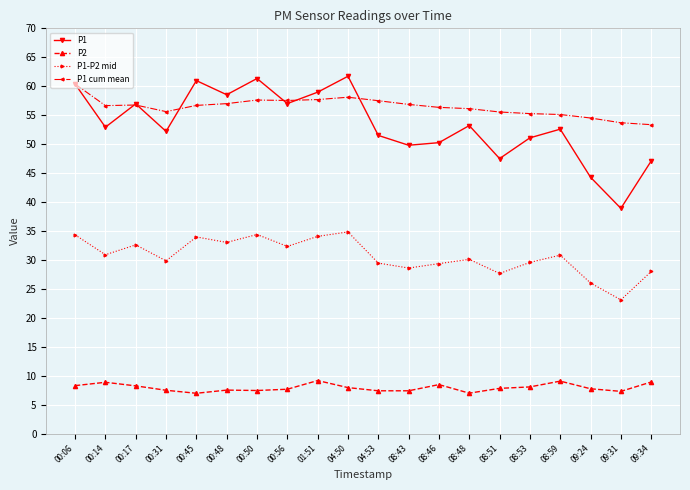

The value of P1-P2 mid at 04:53 is 29.4. True or false?

True